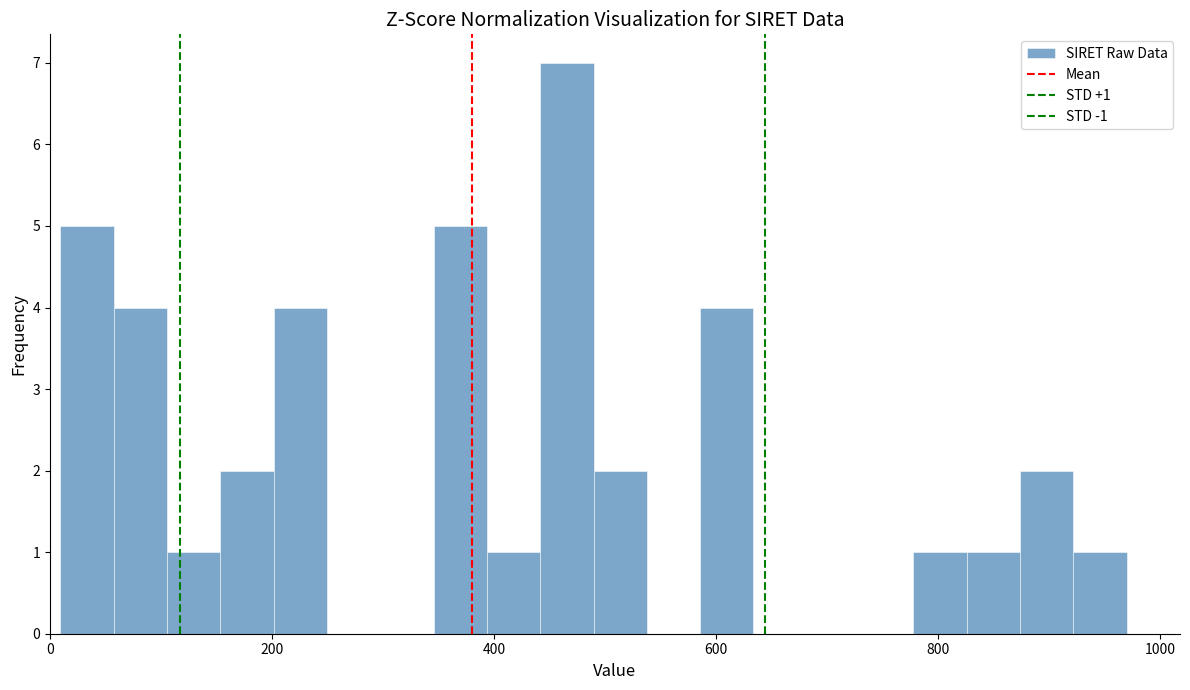

Read against the x-axis, roughly where is the centre of the tallest bar?

460